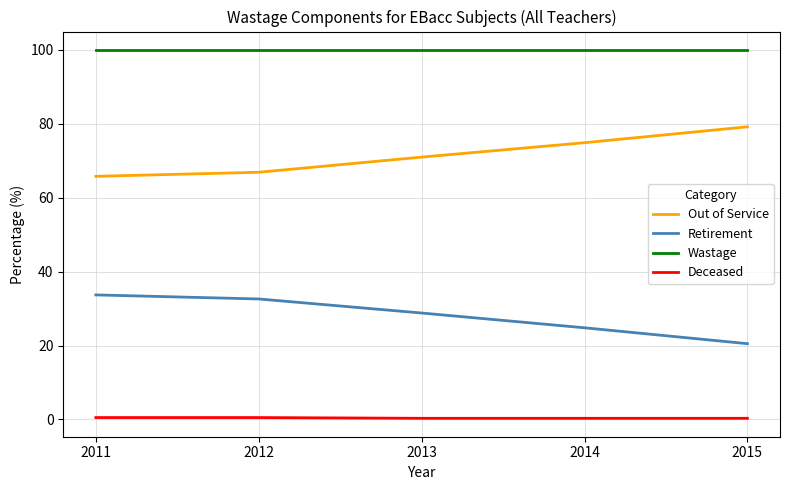

What is the difference between the maximum and second lowest values in the Deceased series?

0.2